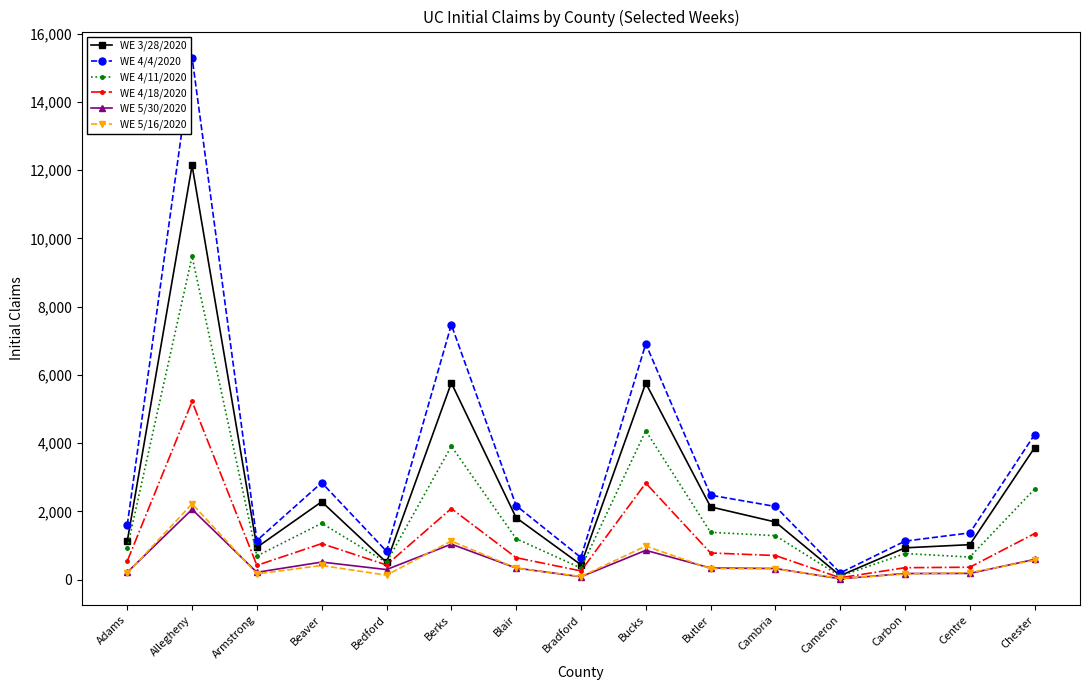

What is the sum of all WE 4/18/2020 values?

17091